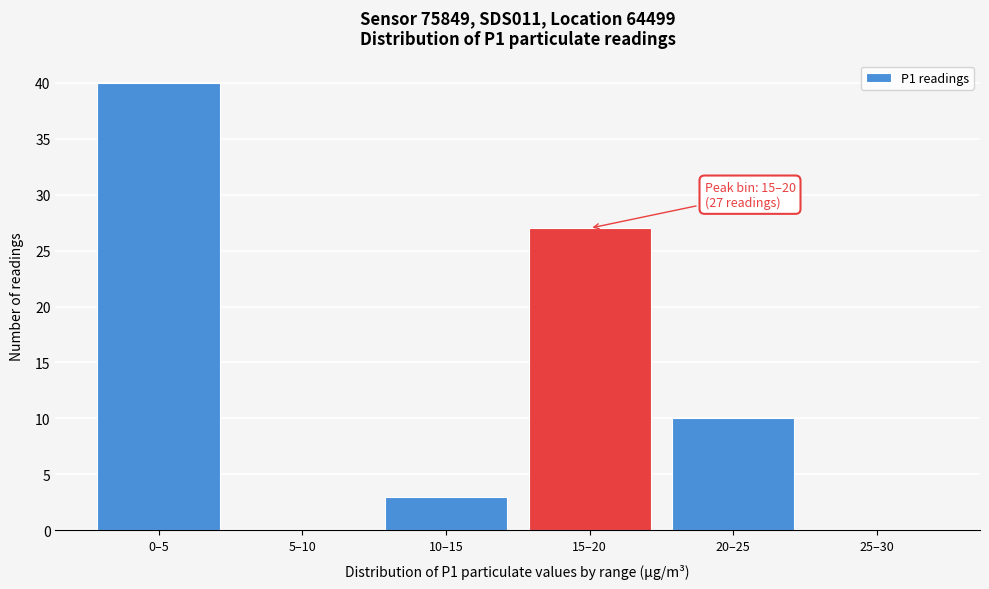

Reading left to right, transcribe all the data shown in this chart.

0–5=40	5–10=0	10–15=3	15–20=27	20–25=10	25–30=0